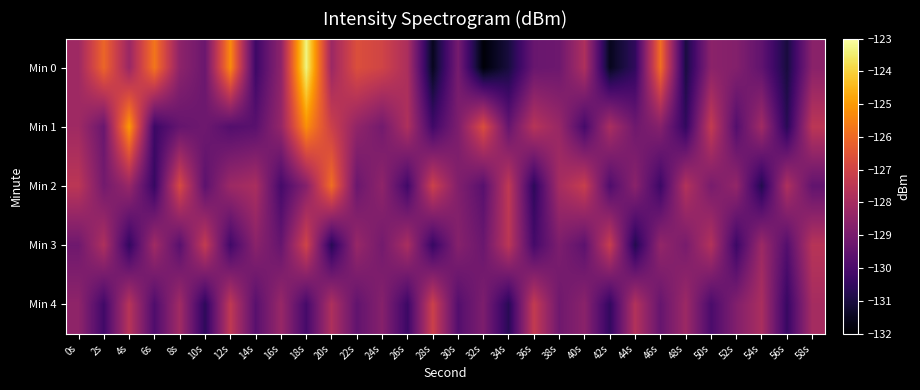

What is the total value across all series at 2s?

-642.5